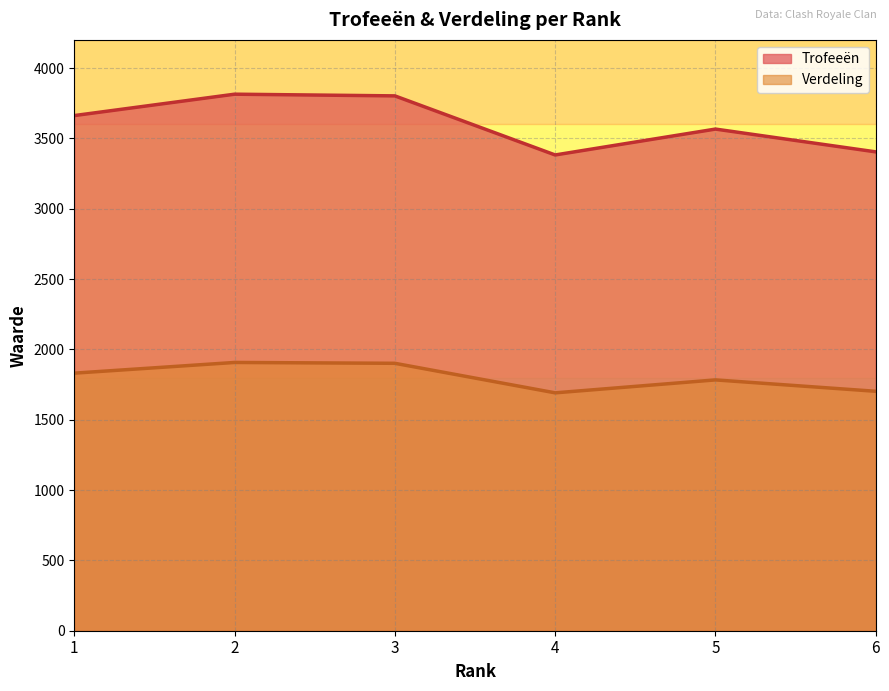

What is the average value of the Verdeling series?

1802